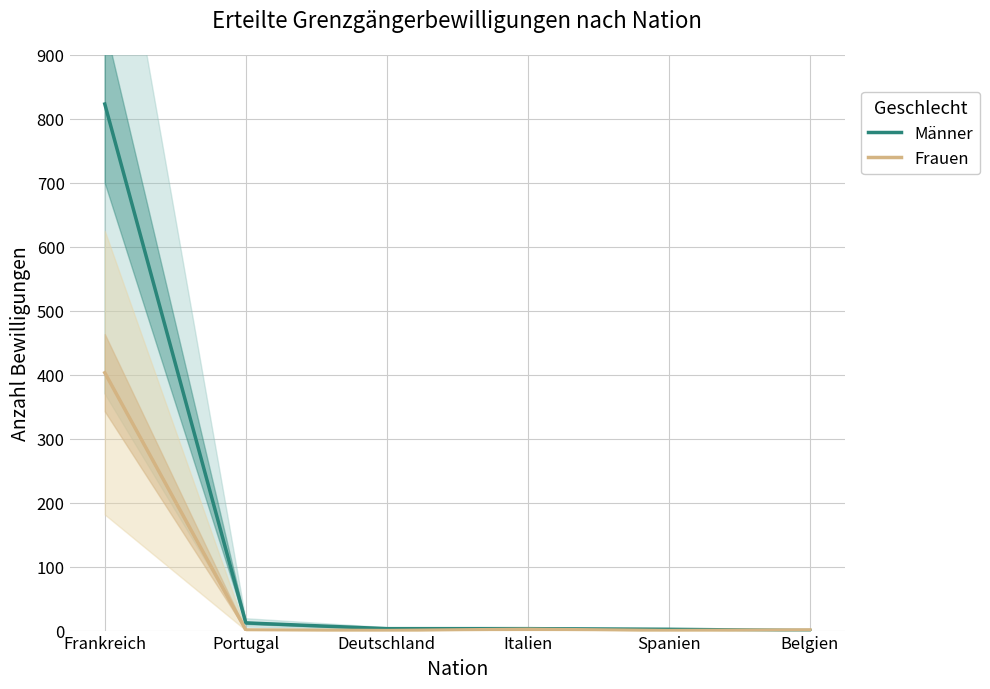

What is the difference between the second highest and minimum values in the Männer series?

12